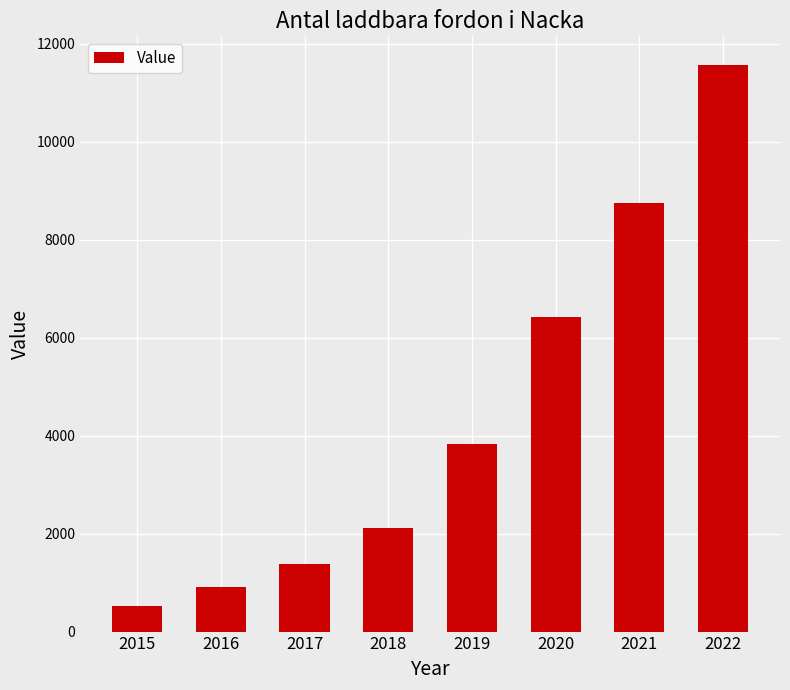

Is it true that the value at 2020 is 6419?

True